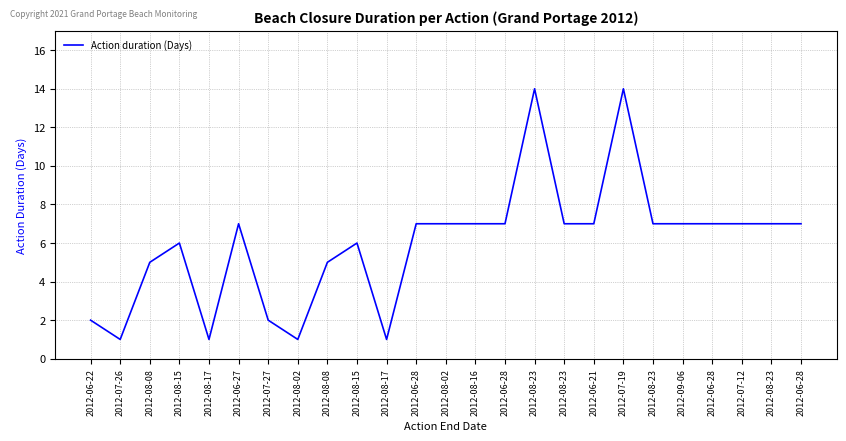

List the labels in order of value, smallest first.

2012-07-26, 2012-08-17, 2012-08-02, 2012-08-17, 2012-06-22, 2012-07-27, 2012-08-08, 2012-08-08, 2012-08-15, 2012-08-15, 2012-06-27, 2012-06-28, 2012-08-02, 2012-08-16, 2012-06-28, 2012-08-23, 2012-06-21, 2012-08-23, 2012-09-06, 2012-06-28, 2012-07-12, 2012-08-23, 2012-06-28, 2012-08-23, 2012-07-19